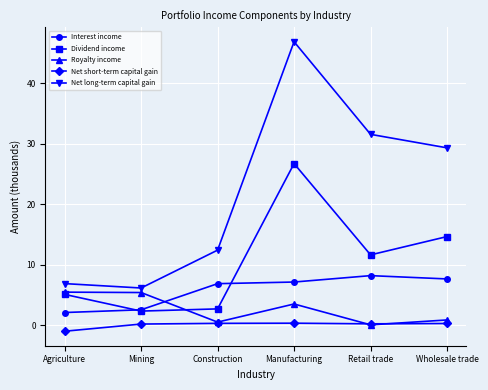

In Dividend income, how many points are higher than both neighbors (excluding endpoints)?

1